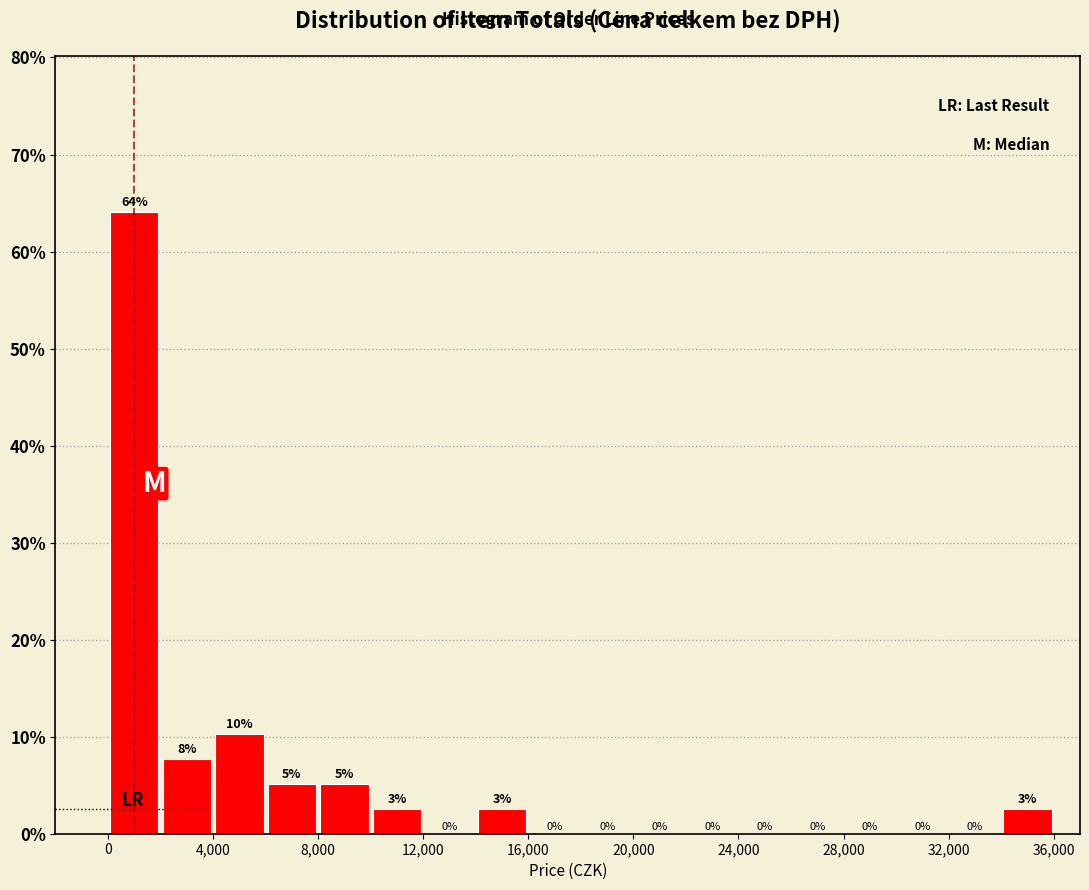

Over which range of the x-axis is the bar tallest?

0 to 2000